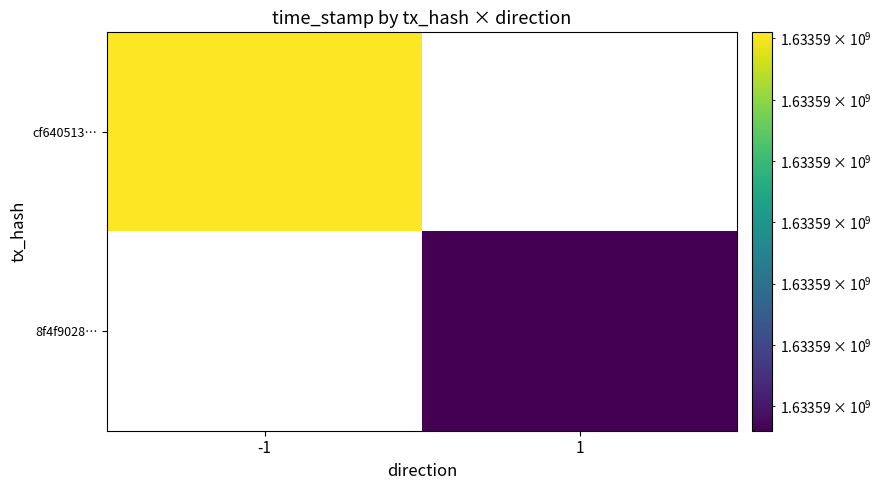

What is the sum of all 8f4f9028a2416253e692db4eafc496d419cb0b9 values?

1633586773